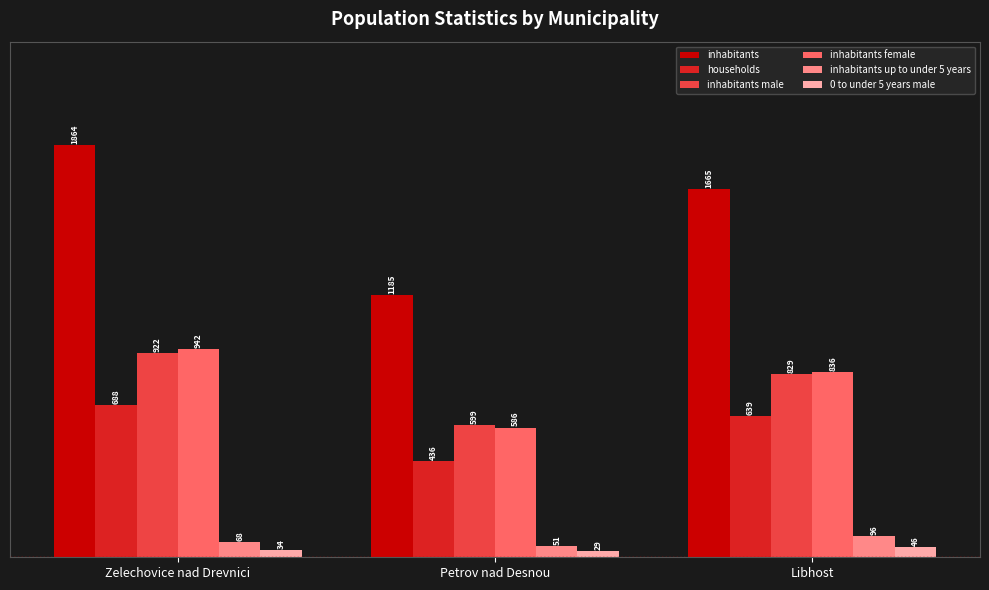

At how many categories does at least one series exceed 265?

3